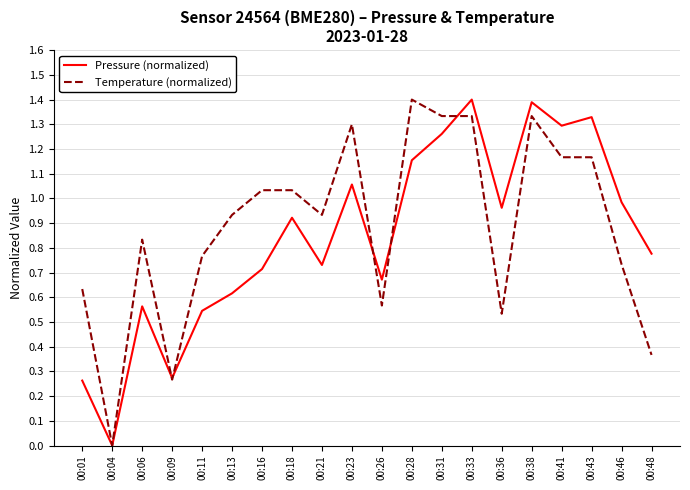

Where is the first local maximum for Pressure (normalized)?

00:06